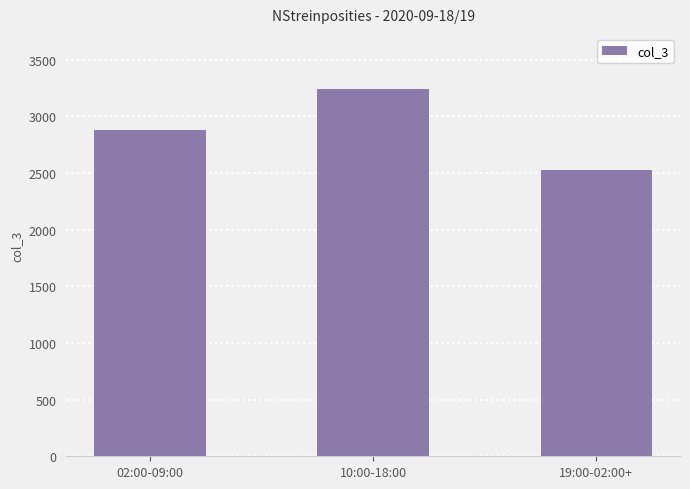

What is the sum of all values?

8641